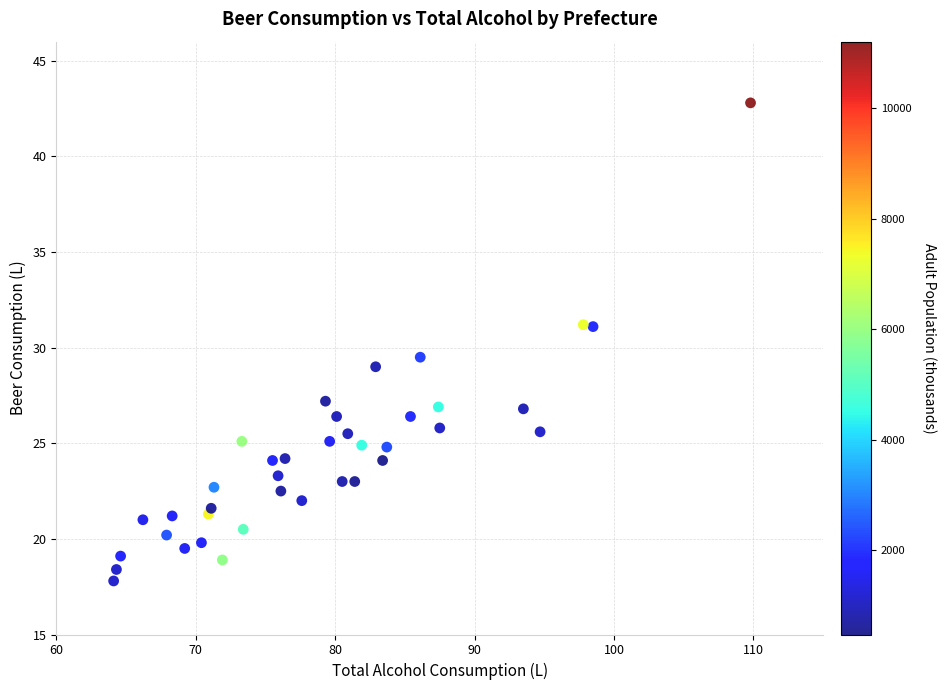

What Y value in the scatter plot is closest to 30?

29.5